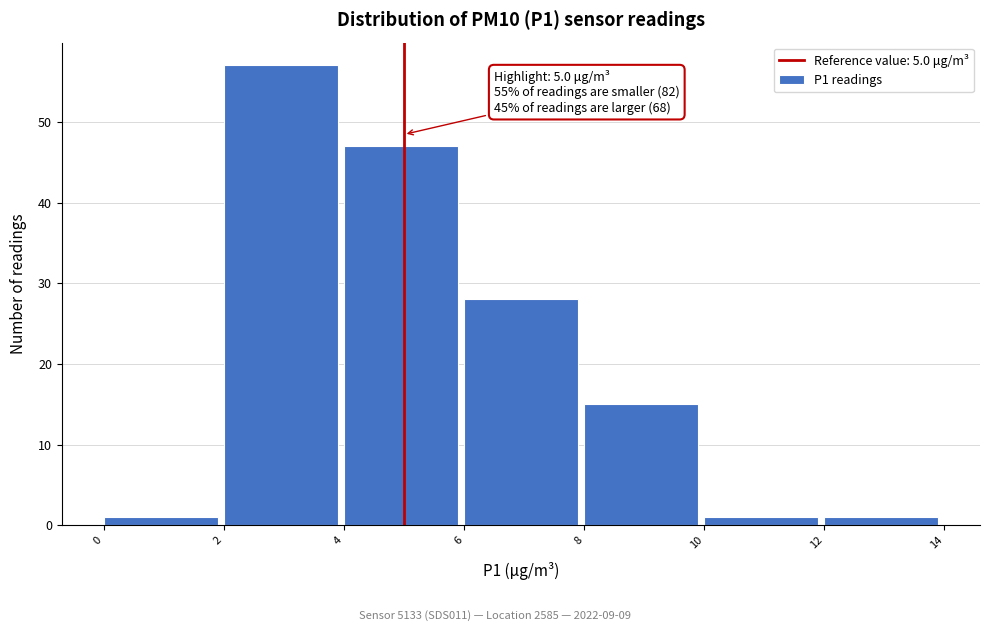

Over which range of the x-axis is the bar tallest?

2 to 4